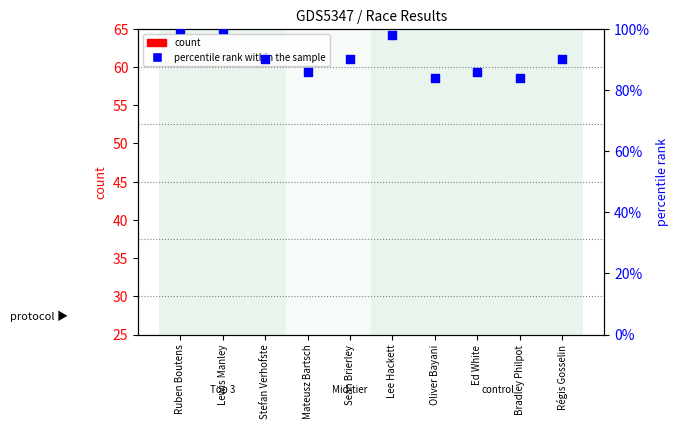

Which series has the largest total across all categories?

percentile rank within the sample